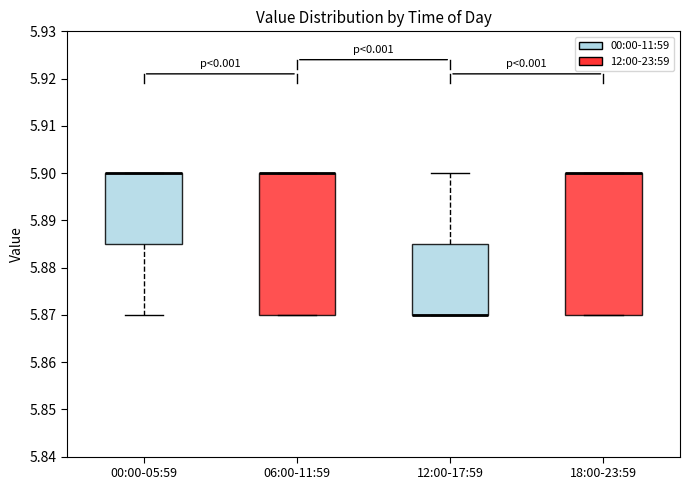

Reading left to right, read every box against the y-axis: the position of its median line, the range the box covers, and the ends of its whiskers. The values are not printed on the chart, so give them approximately, as read against the axis.

00:00-05:59: median 5.900 (drawn on the box's upper edge), box 5.885 to 5.900, whiskers 5.870 to 5.900
06:00-11:59: median 5.900 (drawn on the box's upper edge), box 5.870 to 5.900, whiskers 5.870 to 5.900
12:00-17:59: median 5.870 (drawn on the box's lower edge), box 5.870 to 5.885, whiskers 5.870 to 5.900
18:00-23:59: median 5.900 (drawn on the box's upper edge), box 5.870 to 5.900, whiskers 5.870 to 5.900